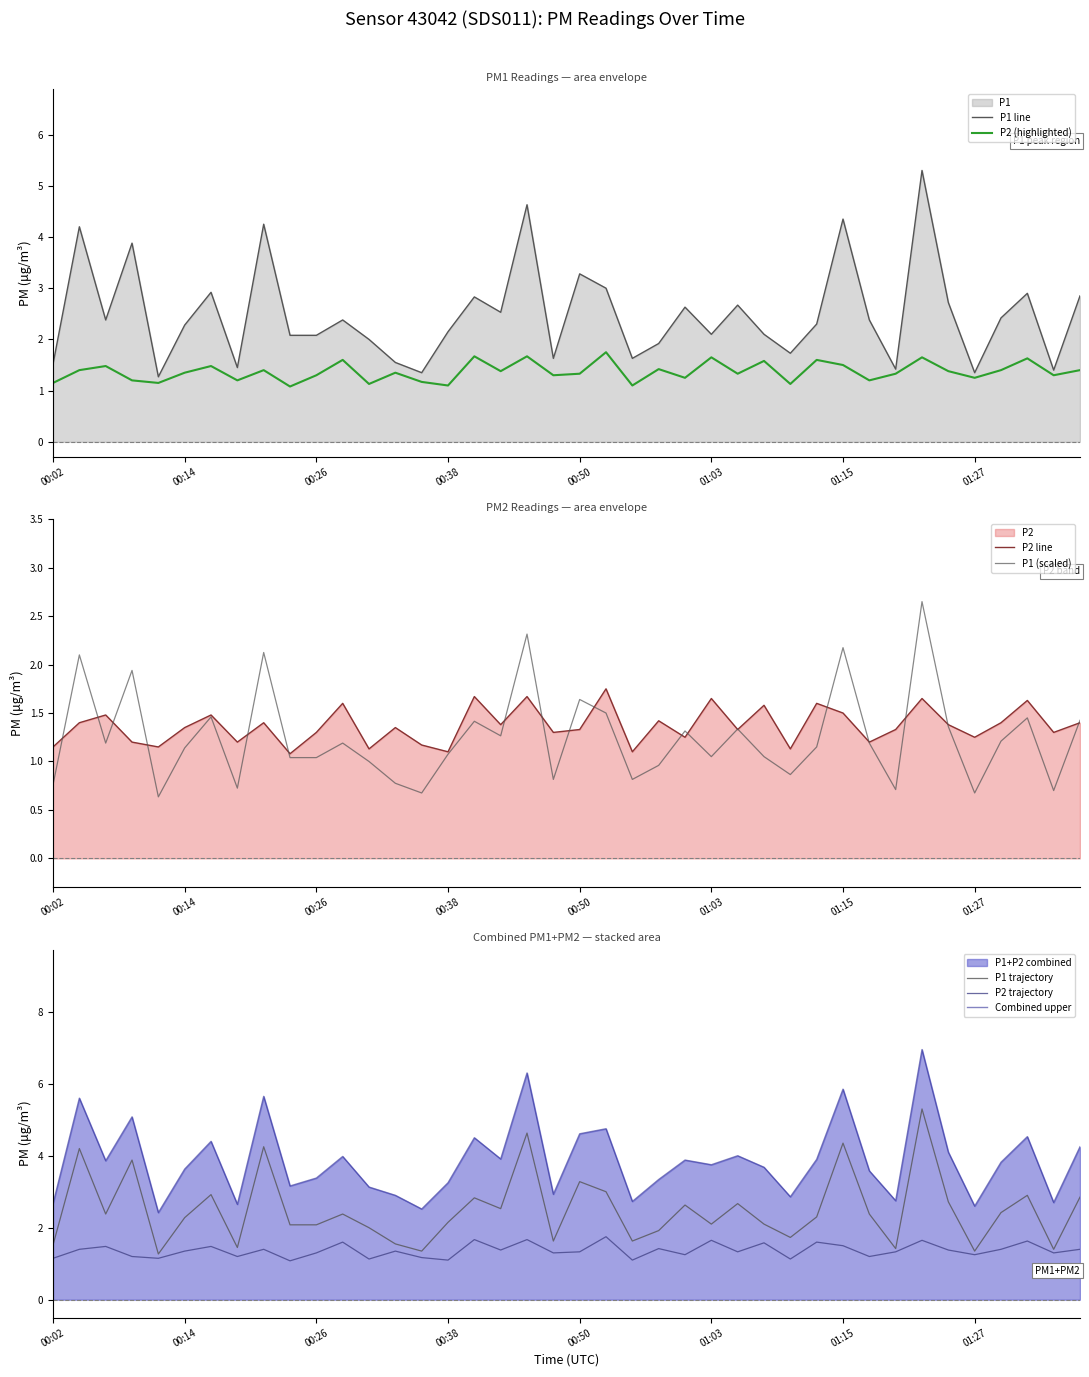

True or false: P1 has more than 2 interior local peaks.

True